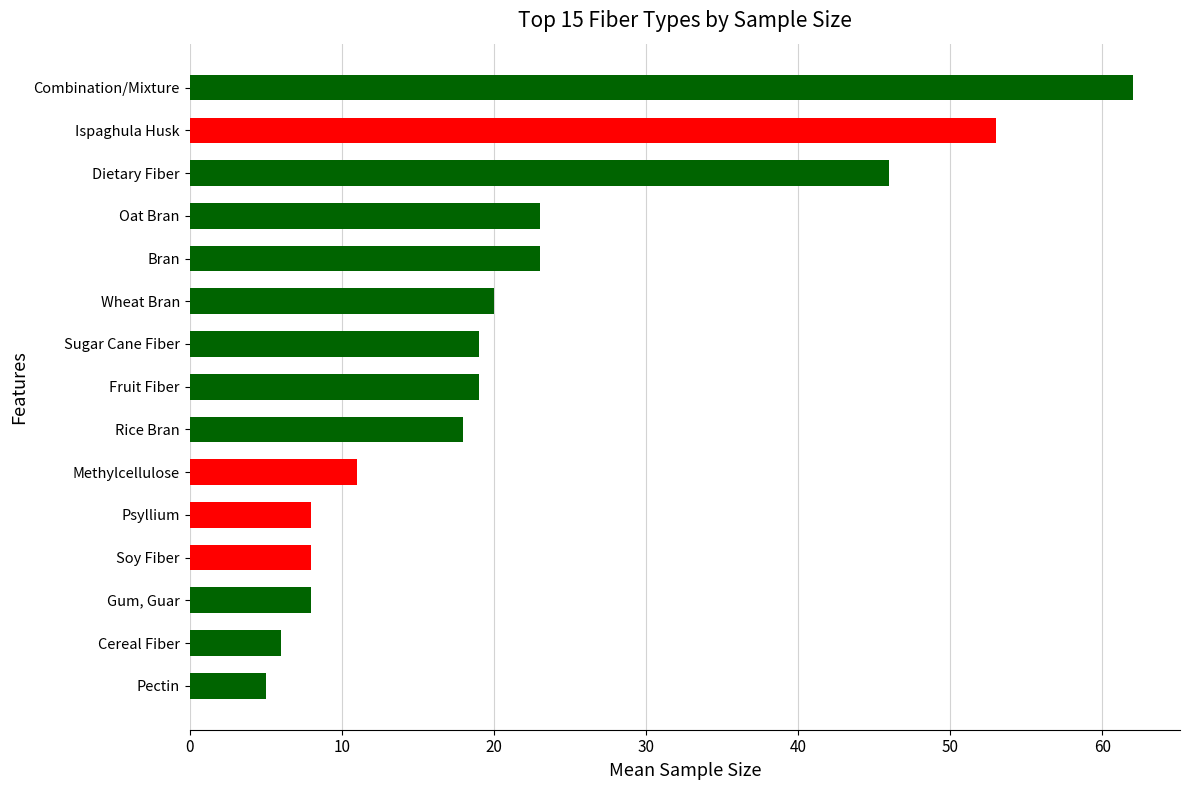

What is the minimum value shown in the chart?

5